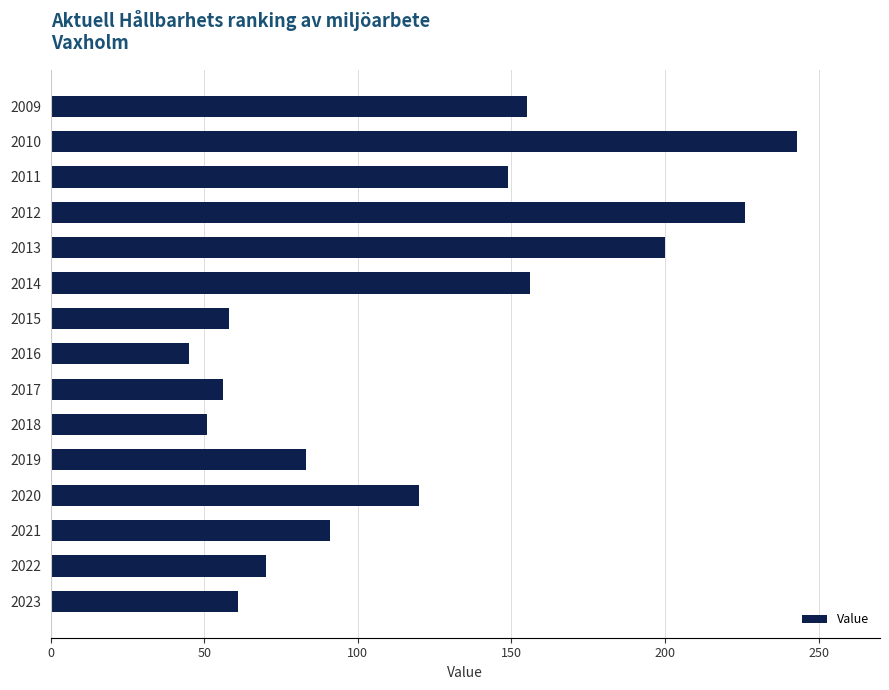

How many bars are there in total?

15